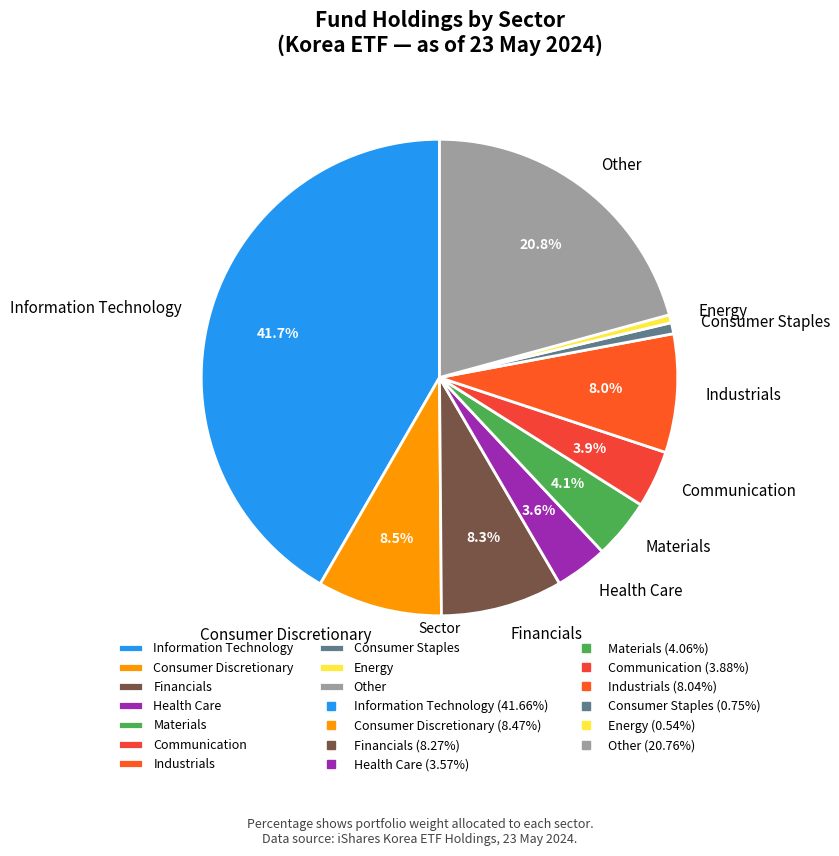

Does any single category account for the majority?

No